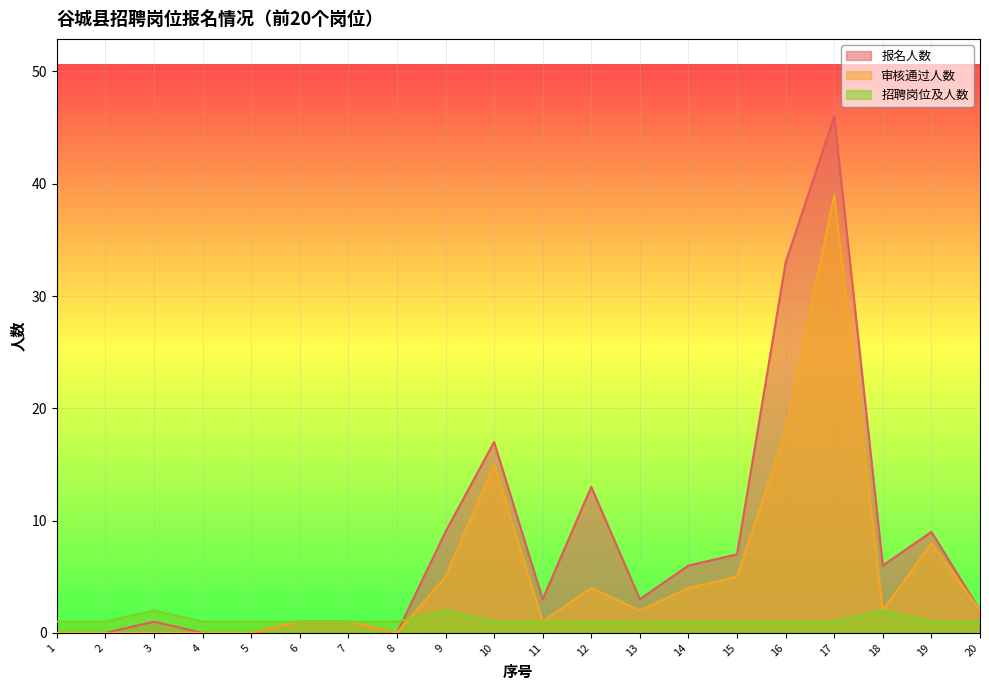

What is the total value across all series at 8?

1